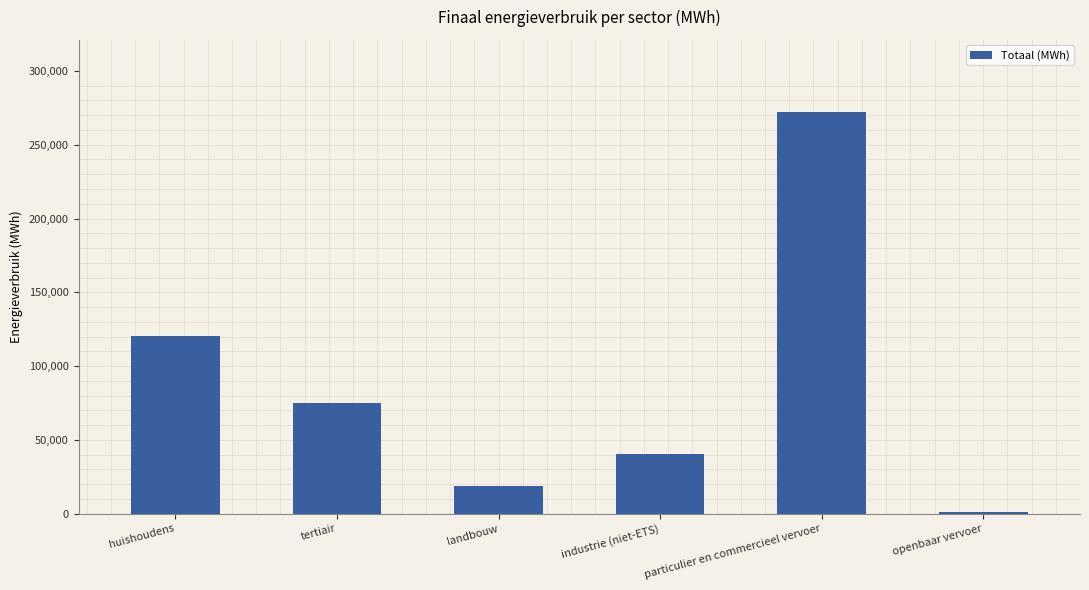

Where is the data nearest to the value 136468?

huishoudens